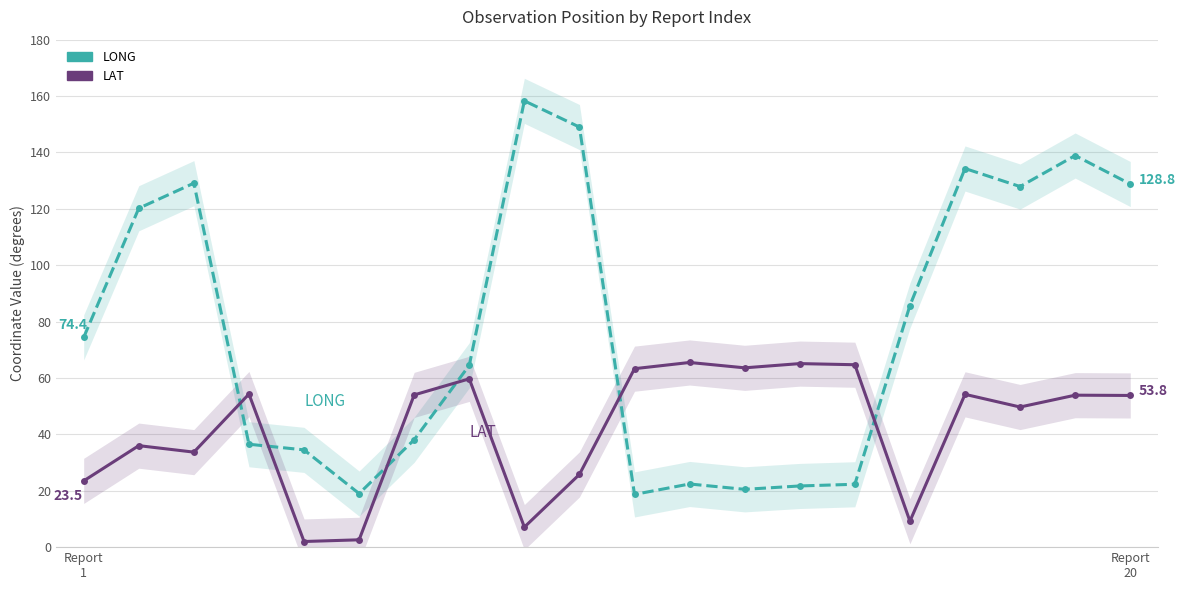

What is the average value of the LAT series?

42.1